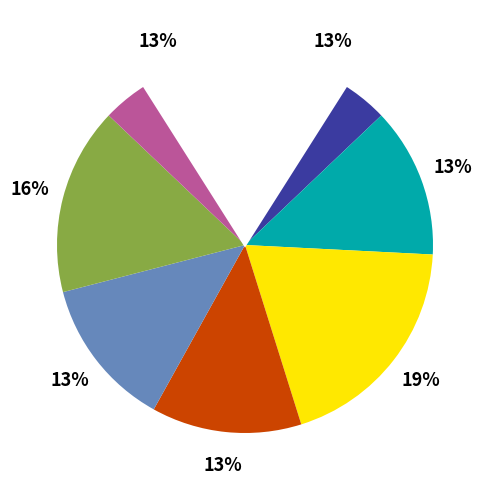

Do City of Glass and Smoke together represent more than half of the pie?

No